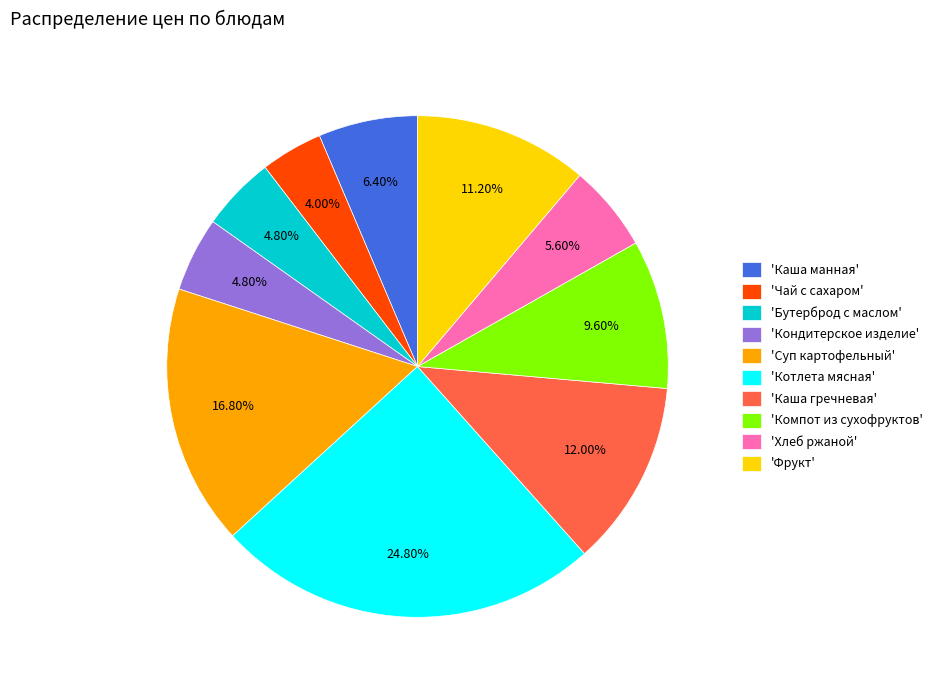

How many segments does this pie chart have?

10